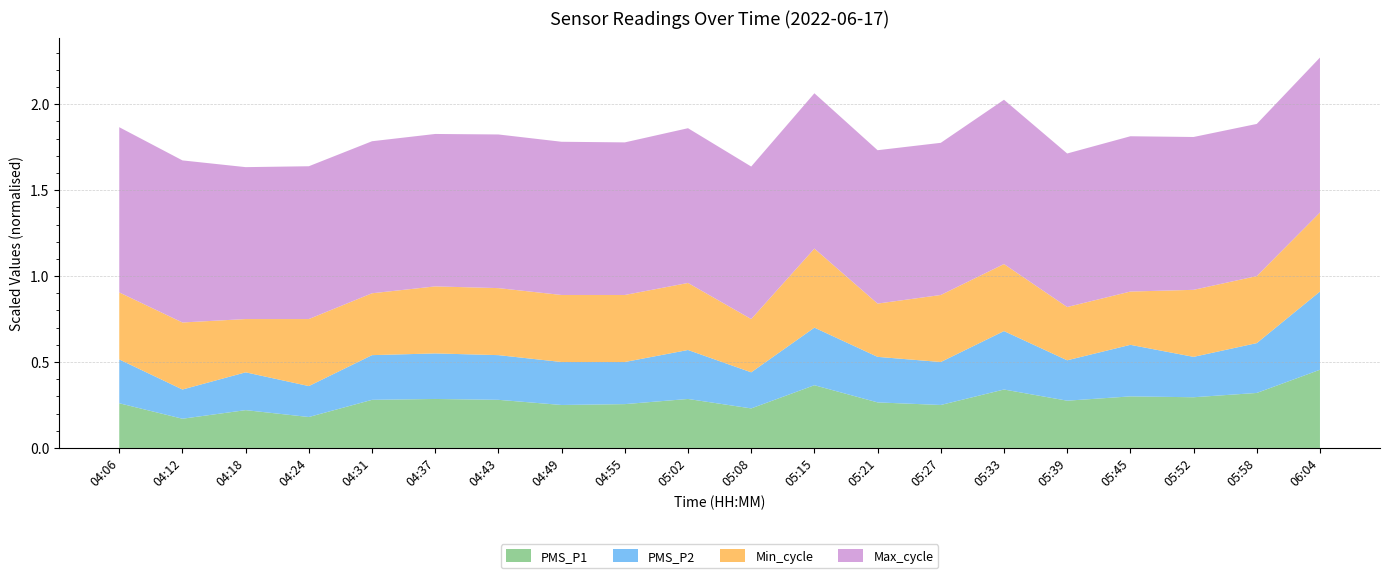

True or false: PMS_P1 has a value of 0.3 at 05:58.

True